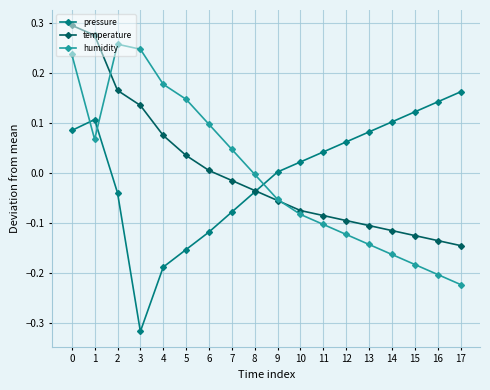

Where do temperature and humidity first cross each other?

1 and 2